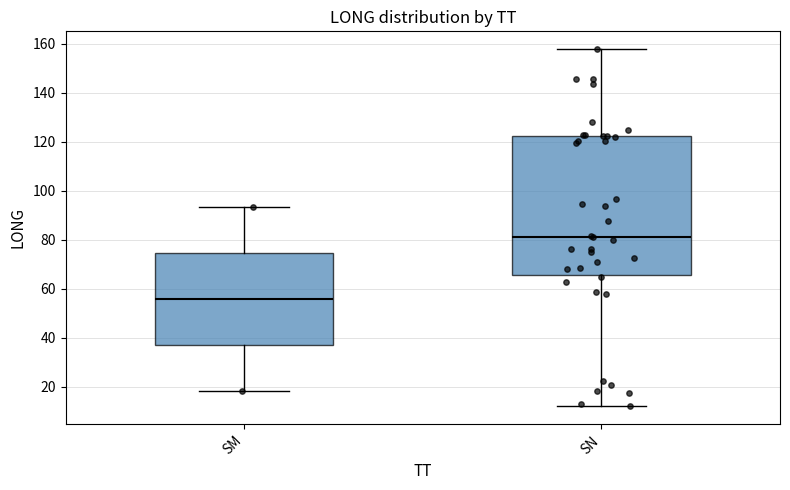

Reading left to right, read every box against the y-axis: the position of its median line, the range the box covers, and the ends of its whiskers. The values are not printed on the chart, so give them approximately, as read against the axis.

SM: median 56, box 38 to 74, whiskers 18 to 94
SN: median 82, box 66 to 122, whiskers 12 to 158